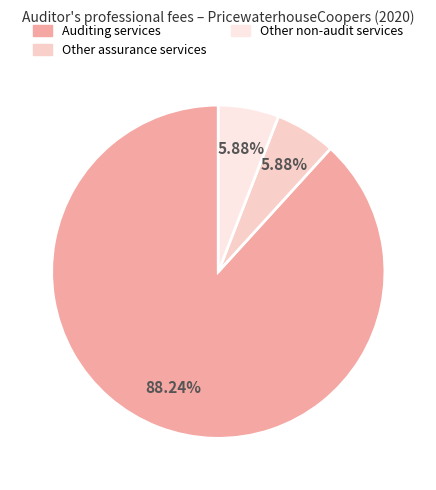

How many slices are in this pie chart?

3